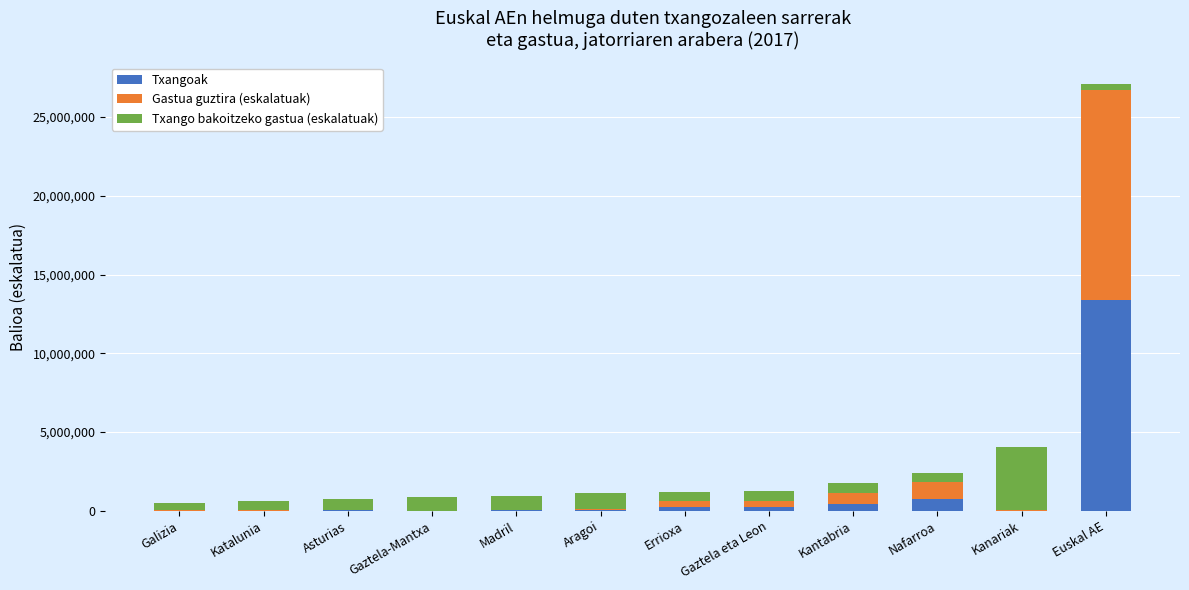

At which category is the sum across all series the highest?

Euskal AE